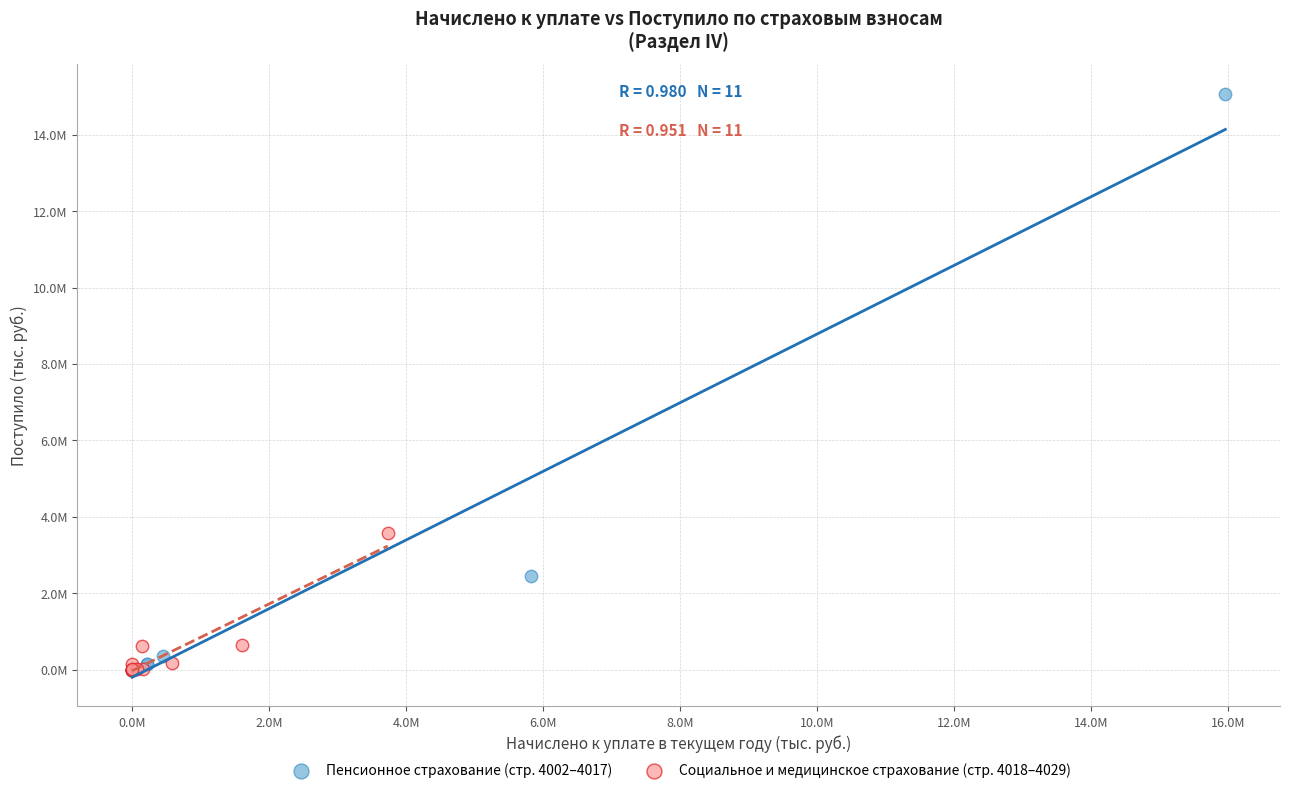

What are all the series names shown in the legend?

Пенсионное страхование (стр. 4002–4017), Социальное и медицинское страхование (стр. 4018–4029)